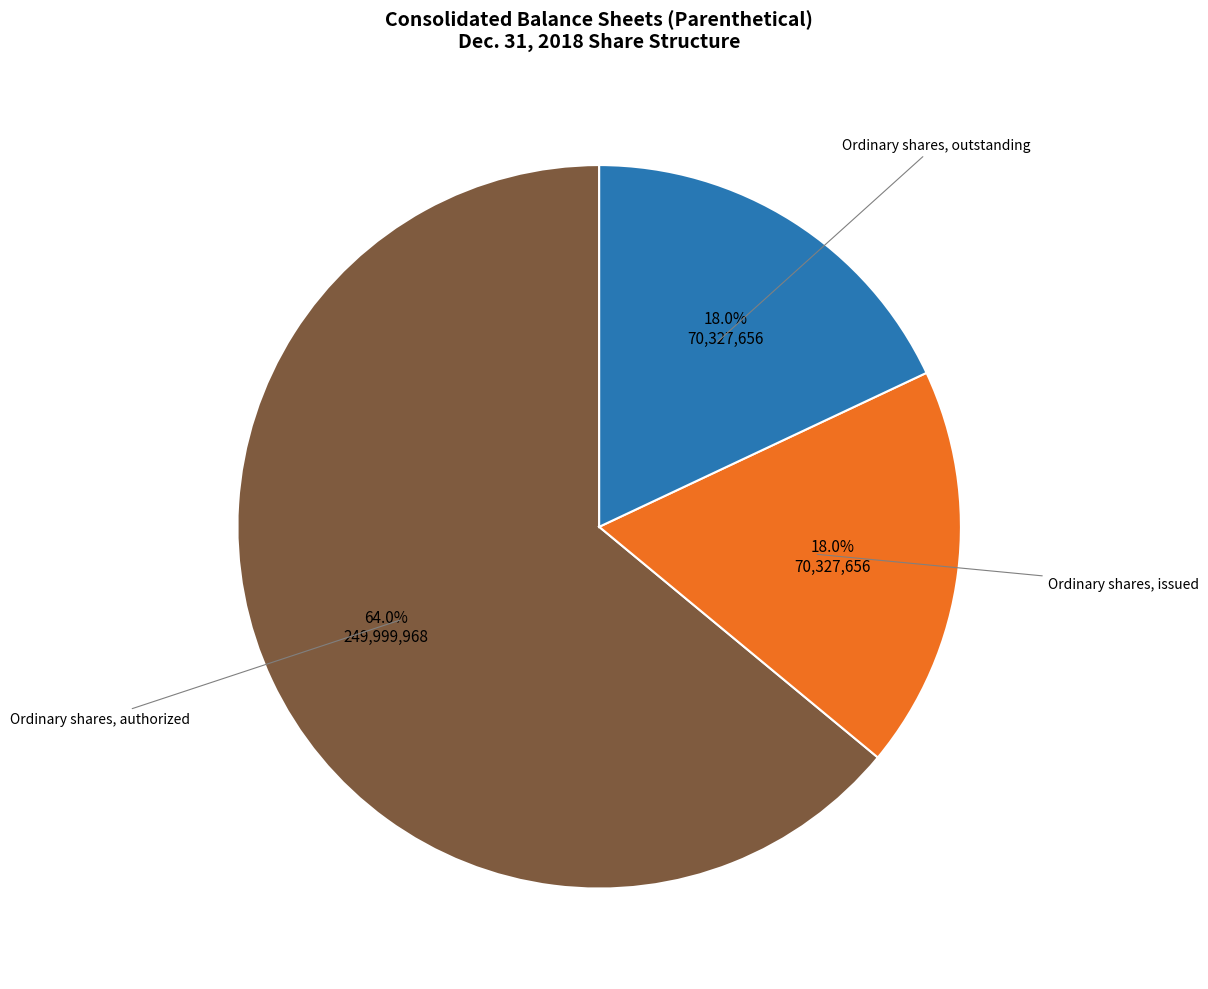

To the nearest percent, what is the average slice percentage?

33%